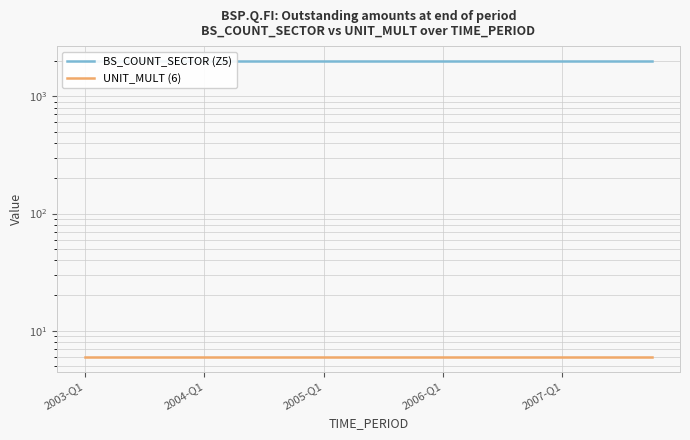

At which category is the sum across all series the highest?

2003-Q1